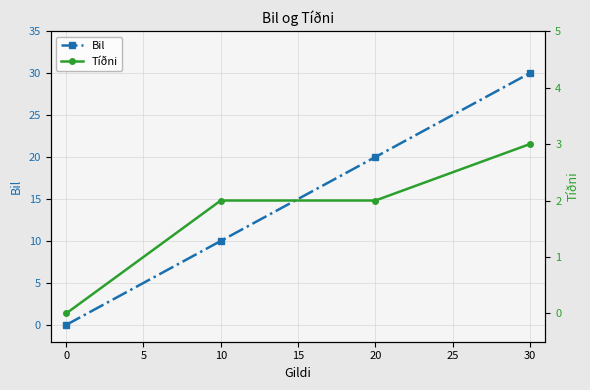

Is it true that Bil equals 20 at 20?

True